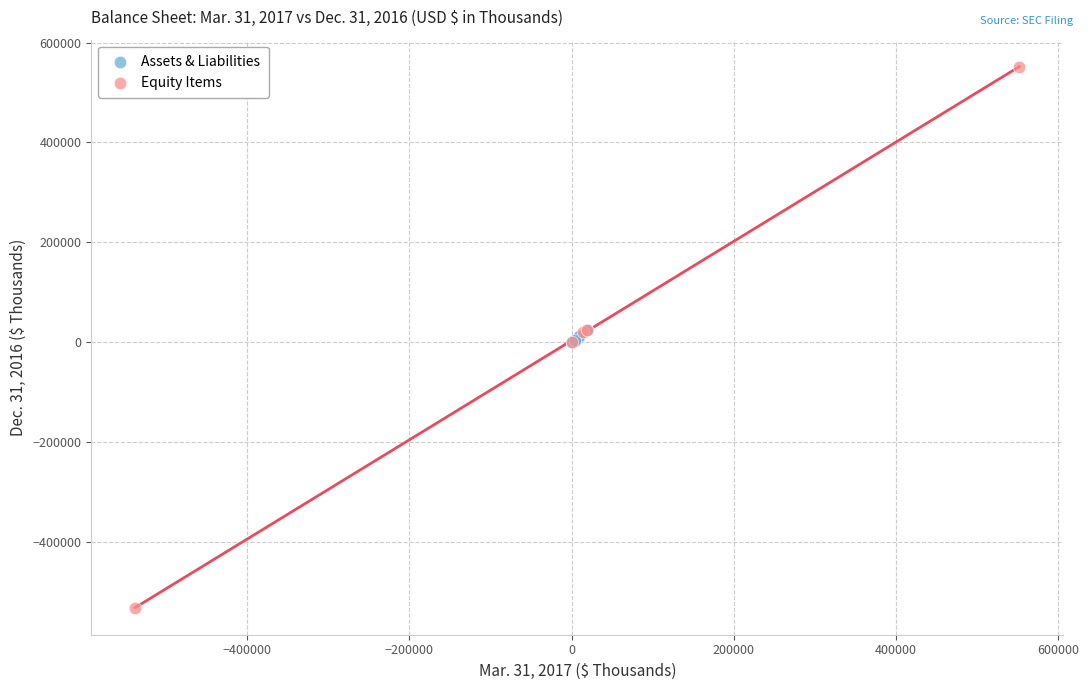

Which series contains the highest Y value?

Equity Items